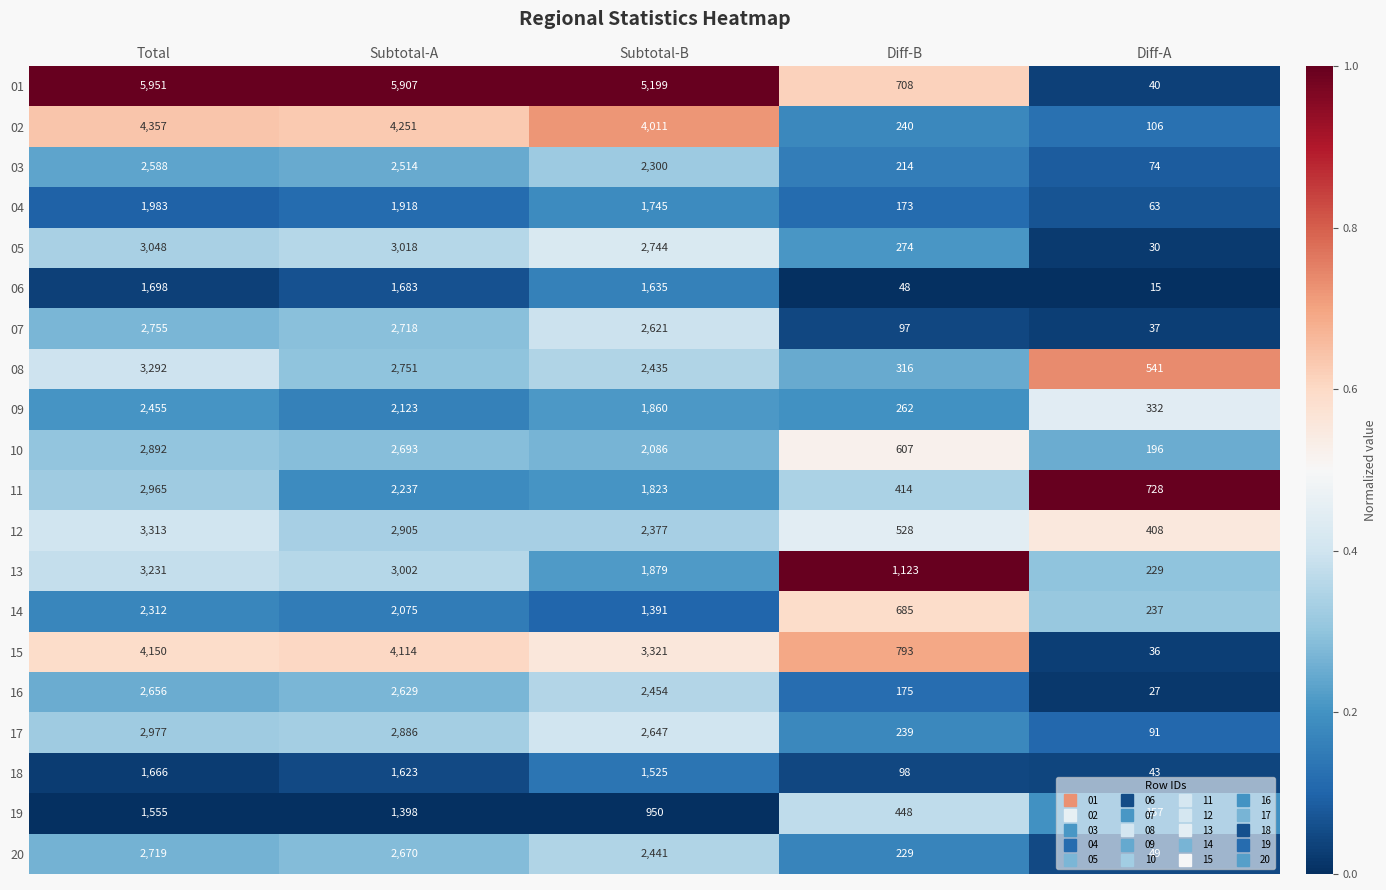

What is the spread (max minus min) of values at Subtotal-A?

4509